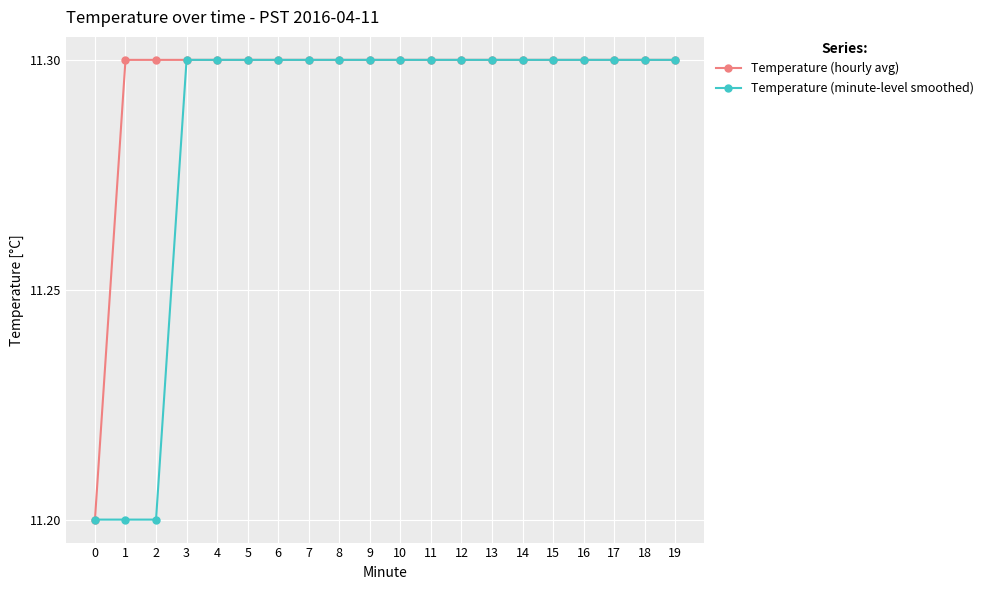

What is the total value across all series at 10?

22.6